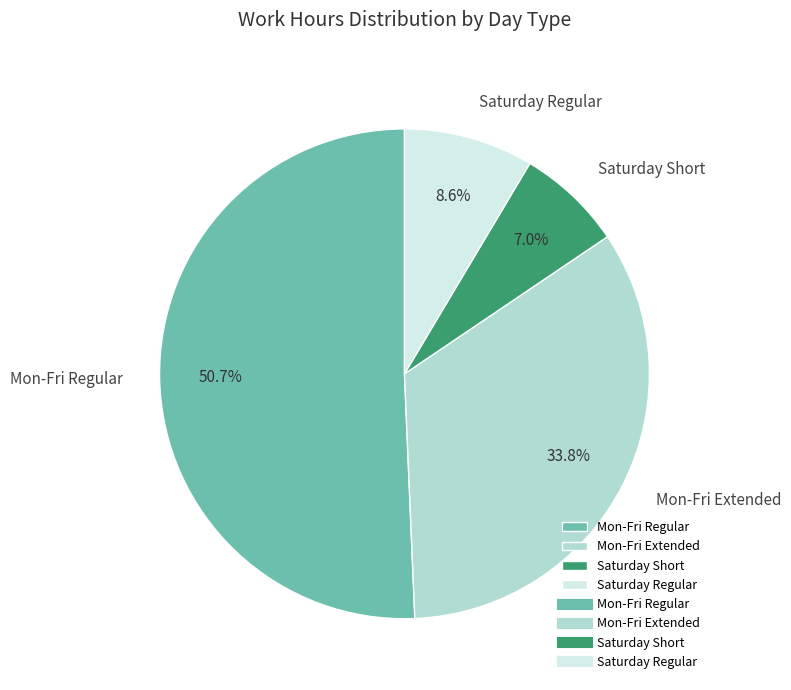

Which has a higher value, Mon-Fri Regular or Saturday Short?

Mon-Fri Regular